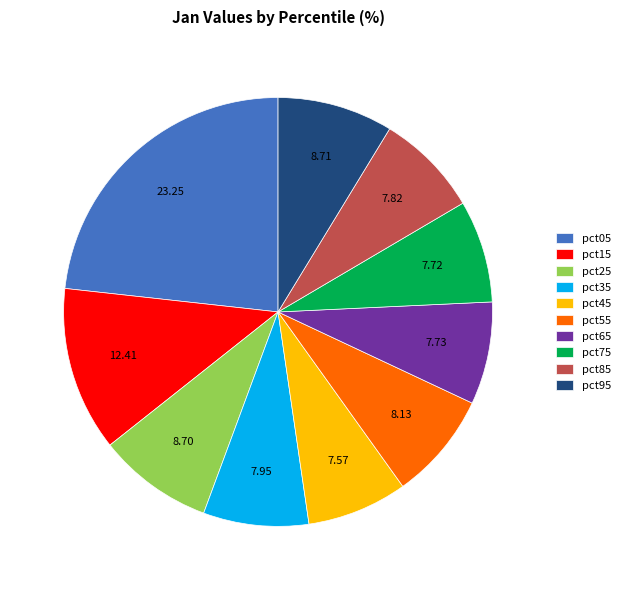

Which slice is the largest?

pct05